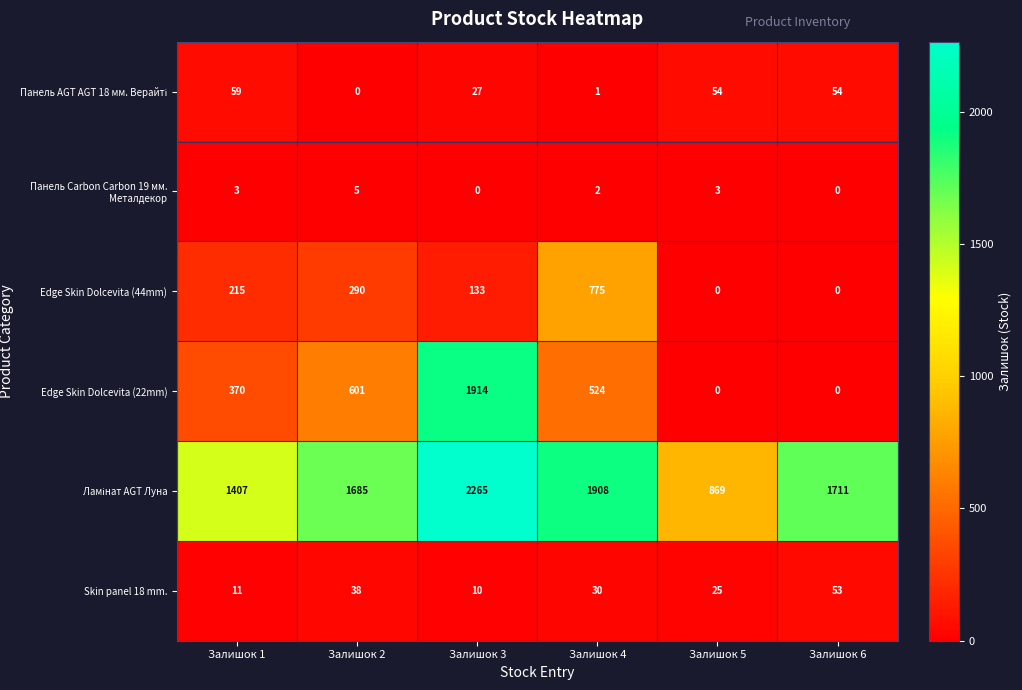

How many categories are shown in the chart?

6